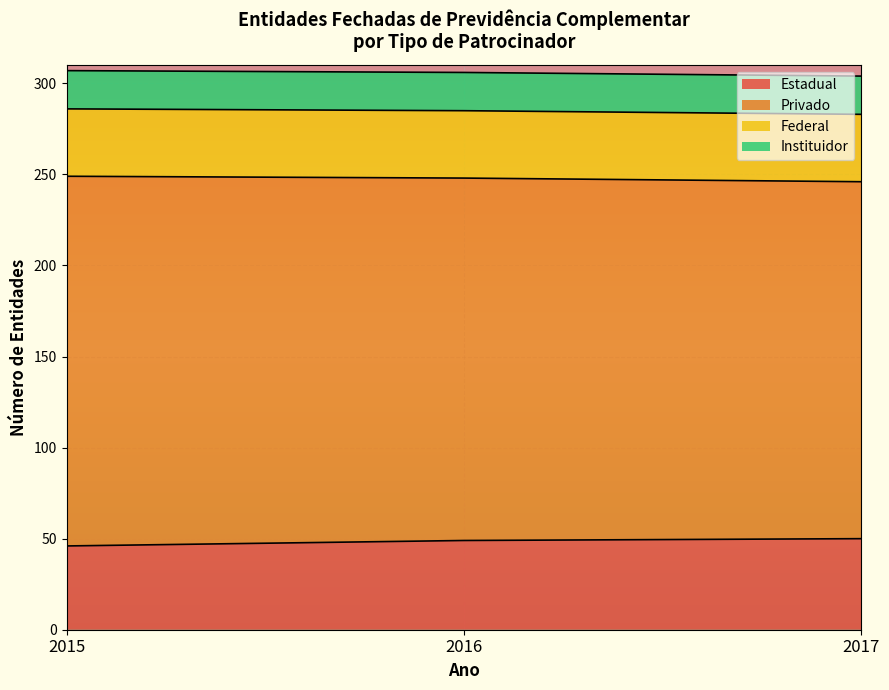

At 2017, list the series in order from largest to smallest.

Privado, Estadual, Federal, Instituidor